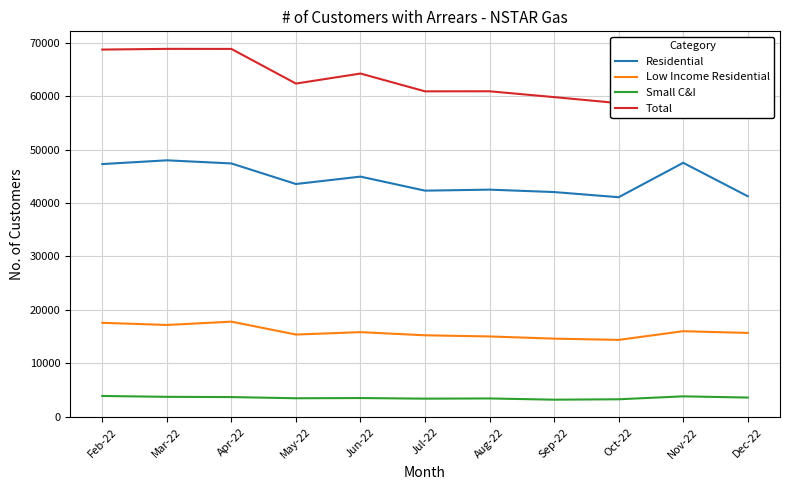

What is the difference between the highest and lowest values at May-22?

58919